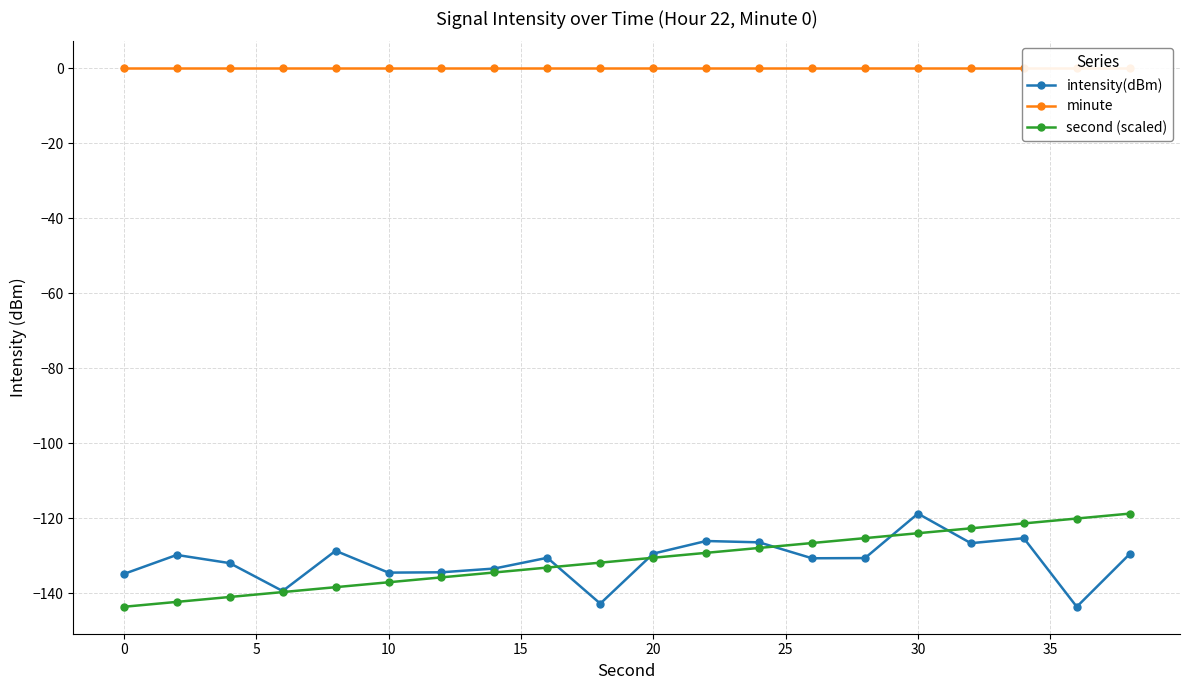

Is this an area chart (filled region under the line)?

No